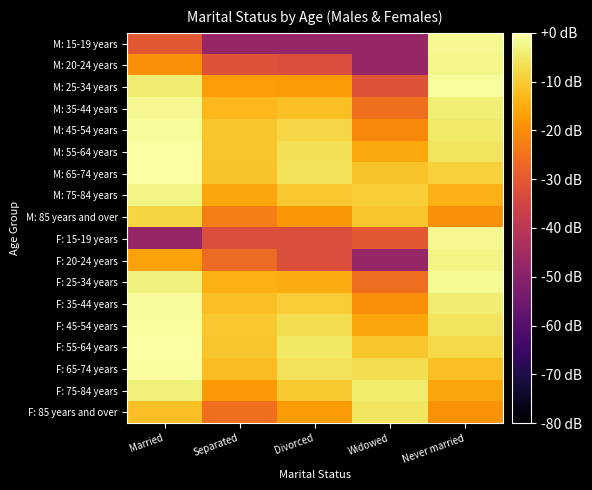

At Widowed, list the series in order from largest to smallest.

F: 75-84 years, F: 85 years and over, F: 65-74 years, M: 75-84 years, M: 85 years and over, F: 55-64 years, M: 65-74 years, M: 55-64 years, F: 45-54 years, F: 35-44 years, M: 45-54 years, M: 35-44 years, F: 25-34 years, F: 15-19 years, M: 25-34 years, M: 15-19 years, M: 20-24 years, F: 20-24 years